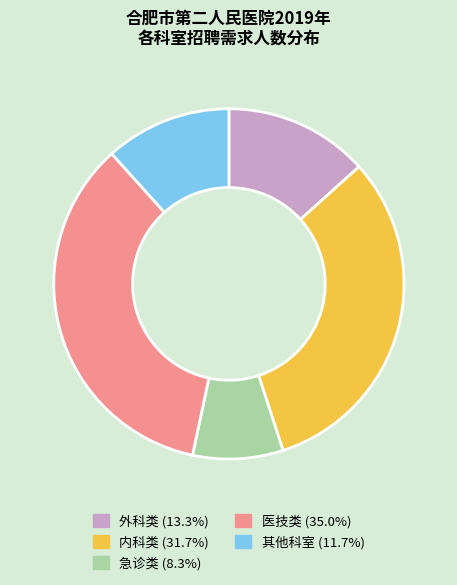

Is the sum of 急诊类 (8.3%) and 其他科室 (11.7%) greater than half?

No